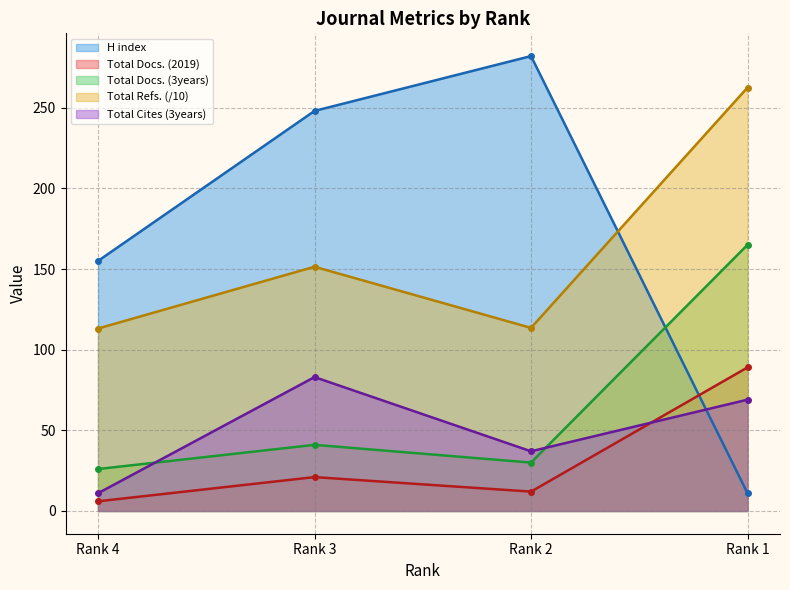

True or false: Total Docs. (2019) has a value of 7.9 at Rank 3.

False